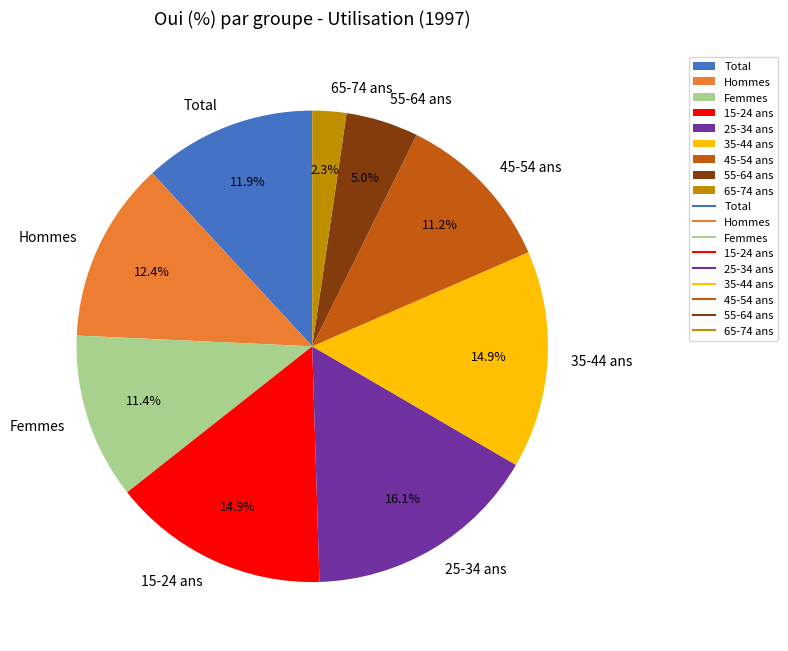

To the nearest percent, what is the difference between the 65-74 ans and 55-64 ans slice percentages?

3%